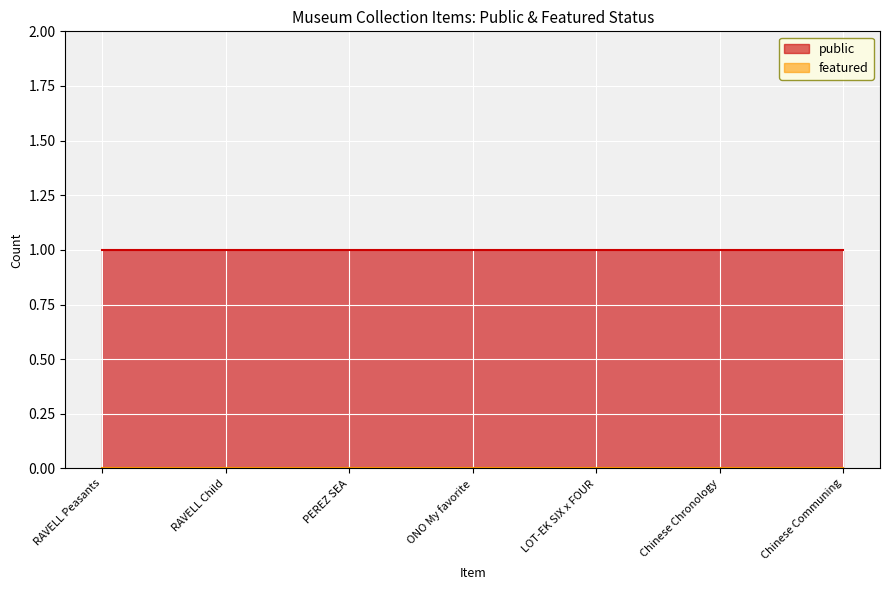

Between LOT-EK SIX x FOUR and Chinese Chronology, which series saw the biggest shift?

public